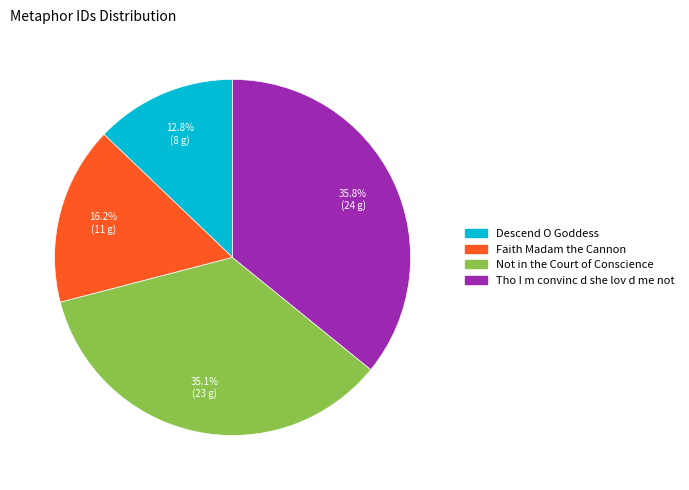

Combined, do Tho I m convinc d she lov d me not and Faith Madam the Cannon account for over 50%?

Yes